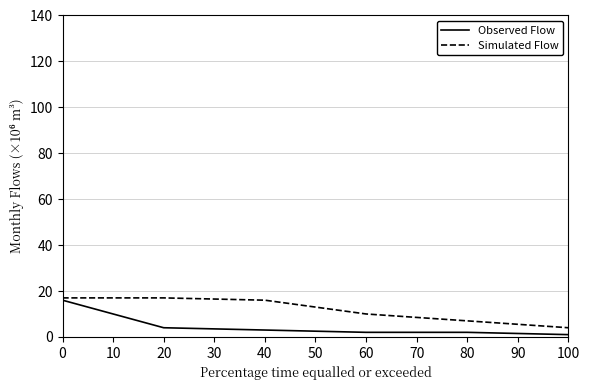

What are all the series names shown in the legend?

Observed Flow, Simulated Flow